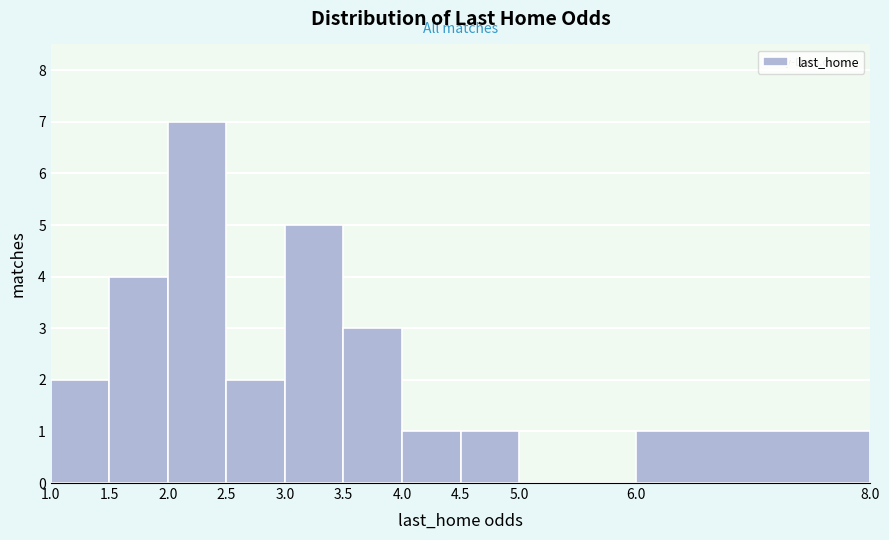

Reading left to right, transcribe this chart: for each bar, give the range it covers on the x-axis and its height. The values are not printed on the chart, so give them approximately, as read against the axis.

1.0 to 1.5: 2
1.5 to 2.0: 4
2.0 to 2.5: 7
2.5 to 3.0: 2
3.0 to 3.5: 5
3.5 to 4.0: 3
4.0 to 4.5: 1
4.5 to 5.0: 1
5.0 to 6.0: 0
6.0 to 8.0: 1